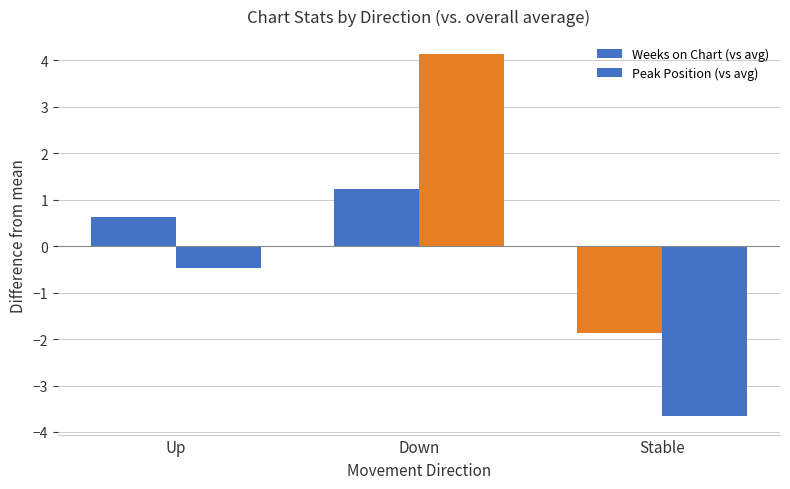

Reading left to right, transcribe all the data shown in this chart.

Weeks on Chart (vs avg): 0.6	1.2	-1.9
Peak Position (vs avg): -0.5	4.1	-3.7